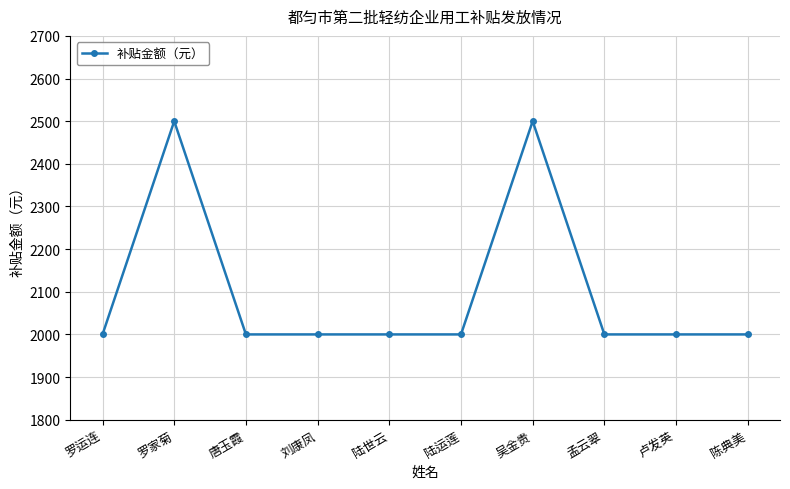

Where is the first local maximum?

罗家菊